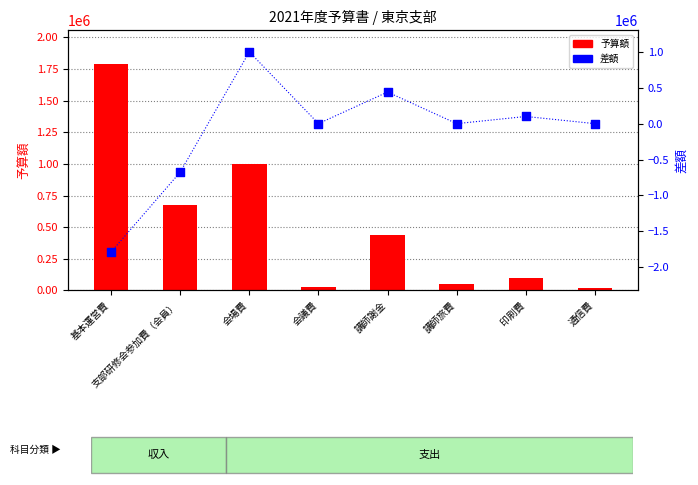

Which series has the largest Y range (max minus min)?

差額